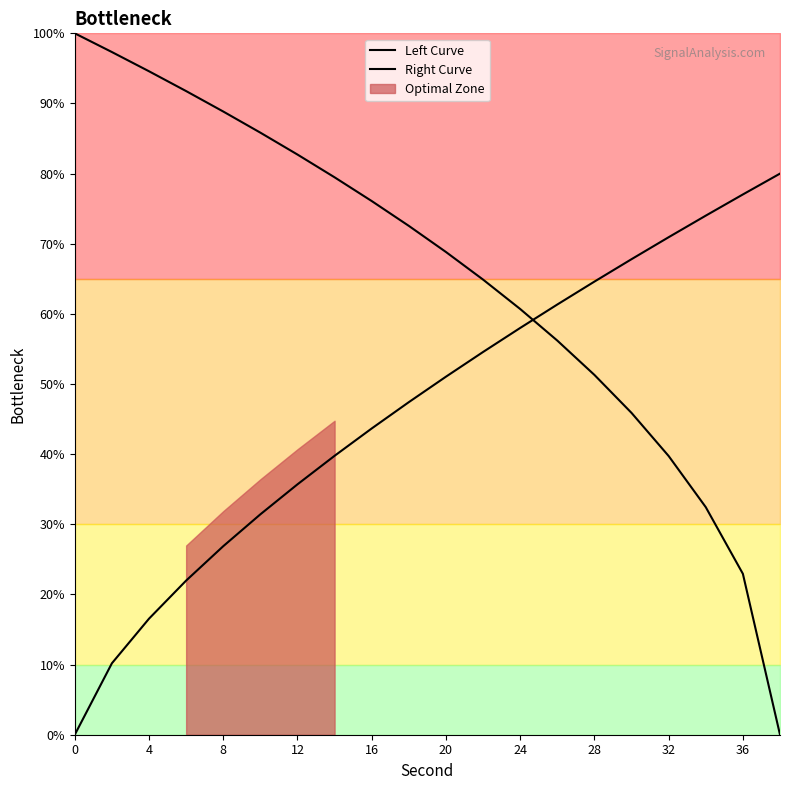

List the series in order of their overall mean, highest first.

Left Curve, Right Curve